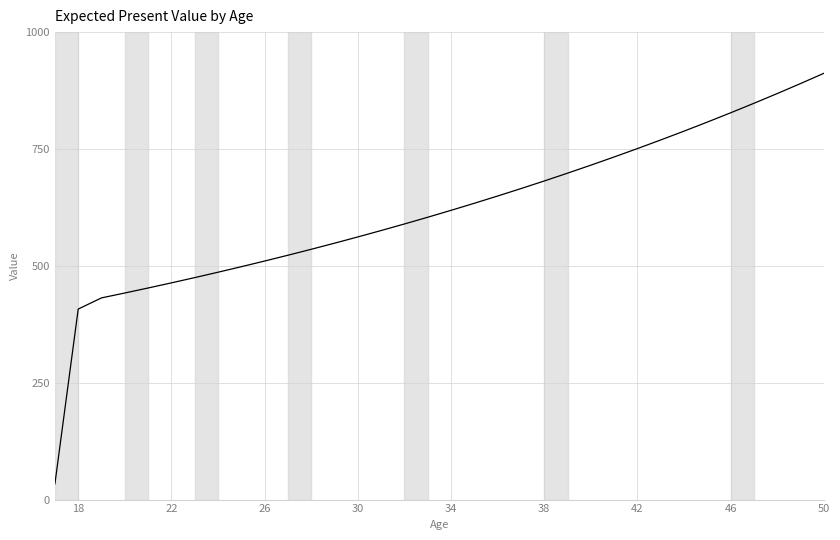

Does the chart display data point markers on the line(s)?

No